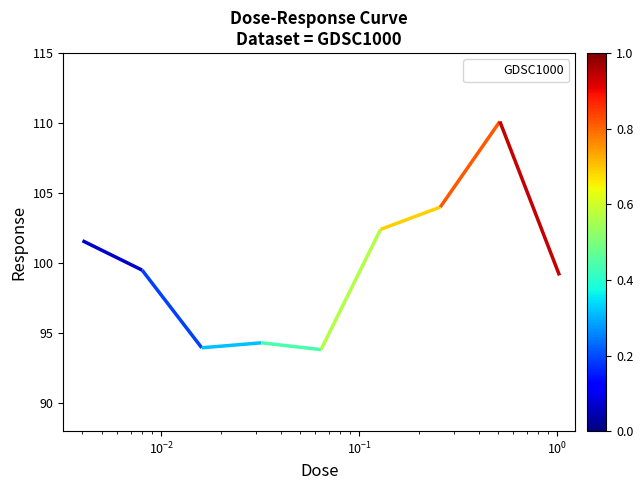

What is the lowest value of the GDSC1000 series?

93.8